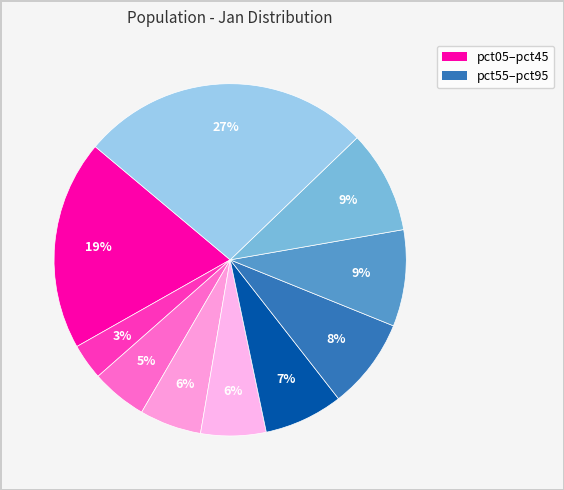

Which slice is the smallest?

pct15